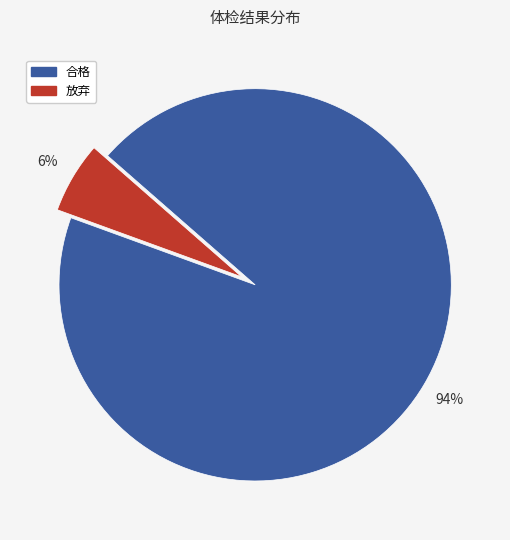

Which slice is the largest?

合格